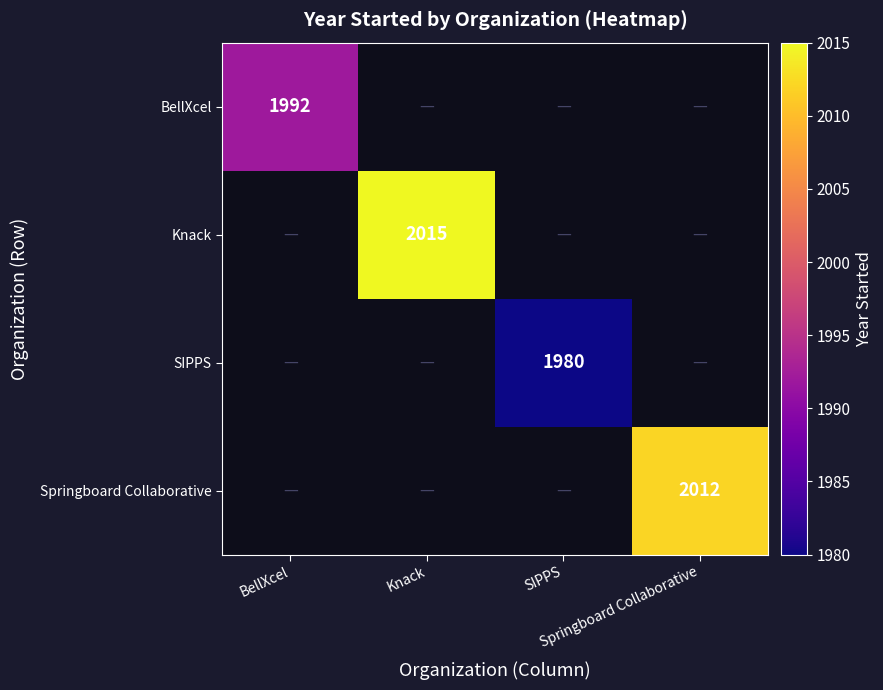

How many data points does each series have?

4